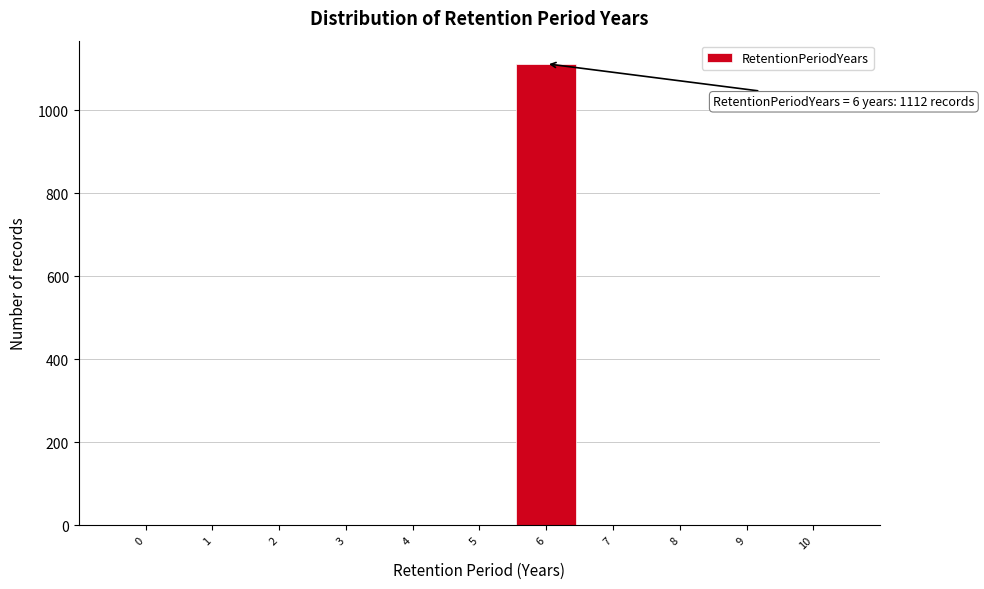

What is the greatest value displayed?

1112